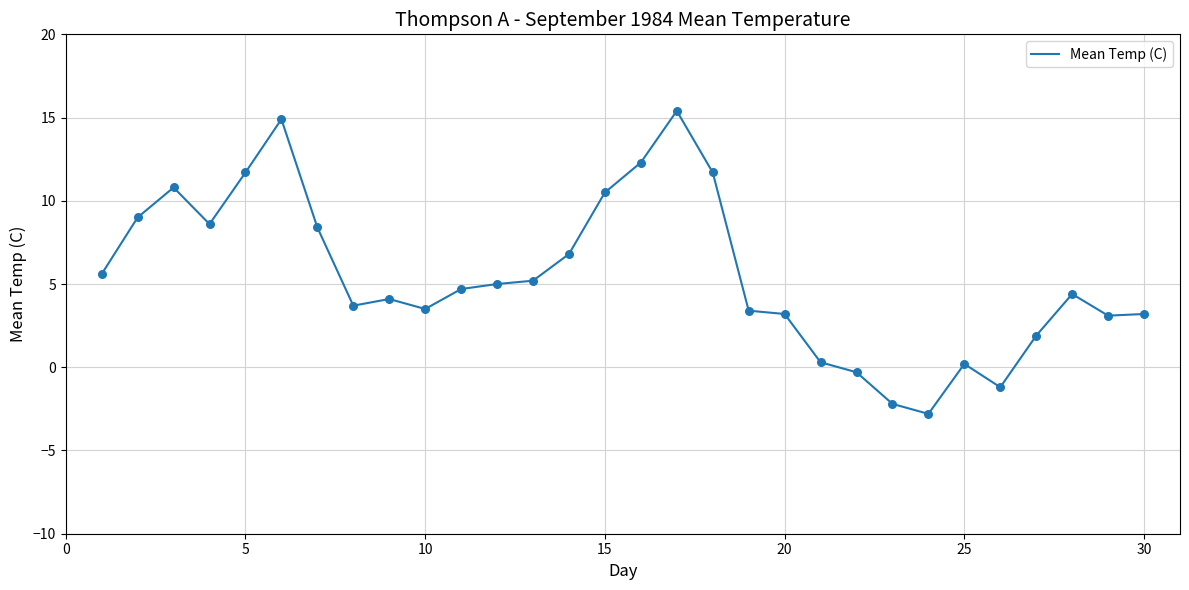

What is the minimum value shown in the chart?

-2.8